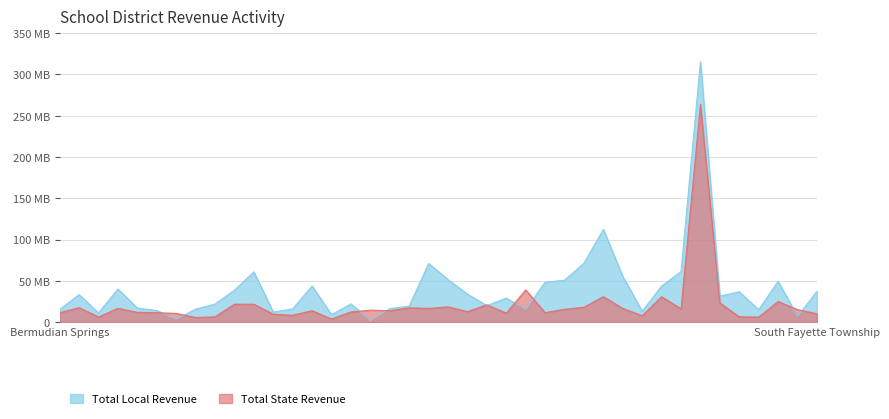

What is the maximum value shown in the chart?

315437667.9